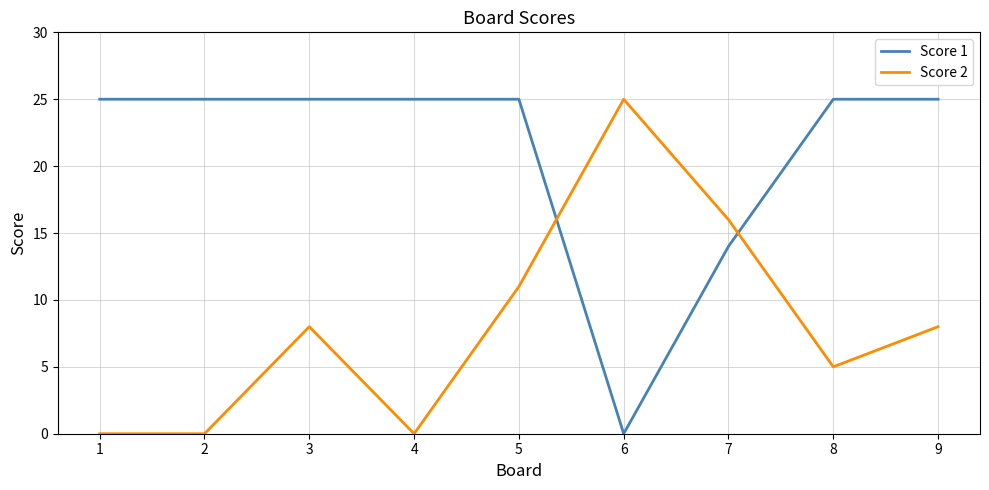

Rank the series at 8 from lowest to highest value.

Score 2, Score 1